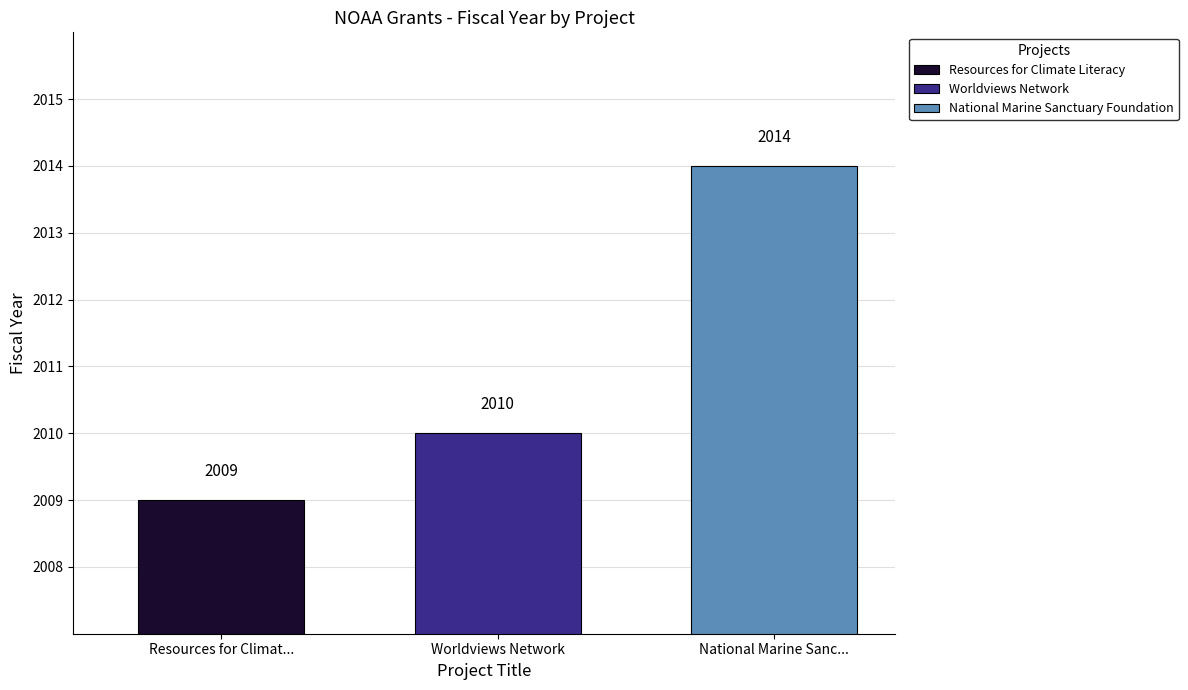

What is the difference between the second highest and minimum values?

1